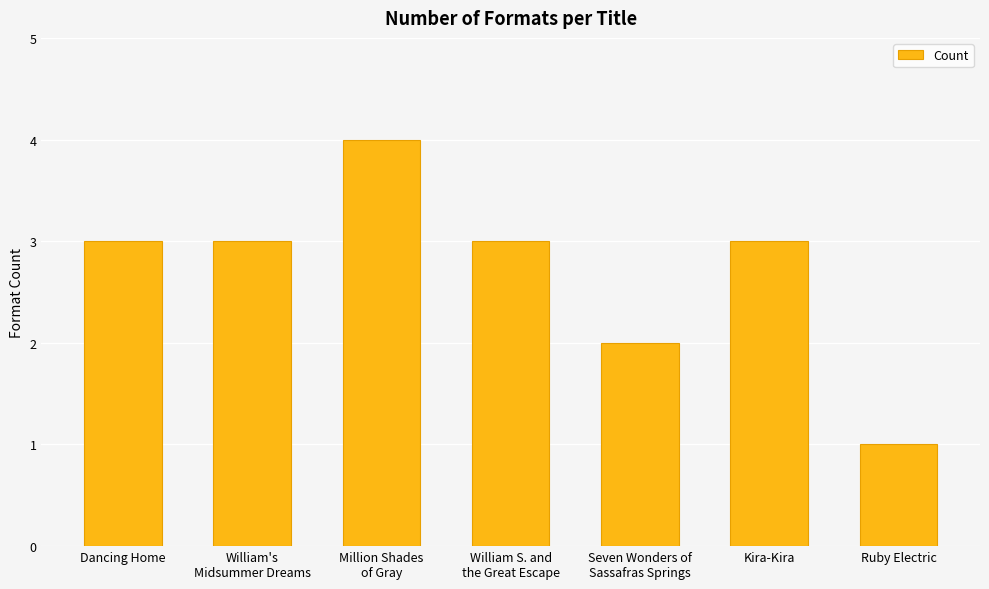

What is the sum of the values at Million Shades
of Gray and Kira-Kira?

7